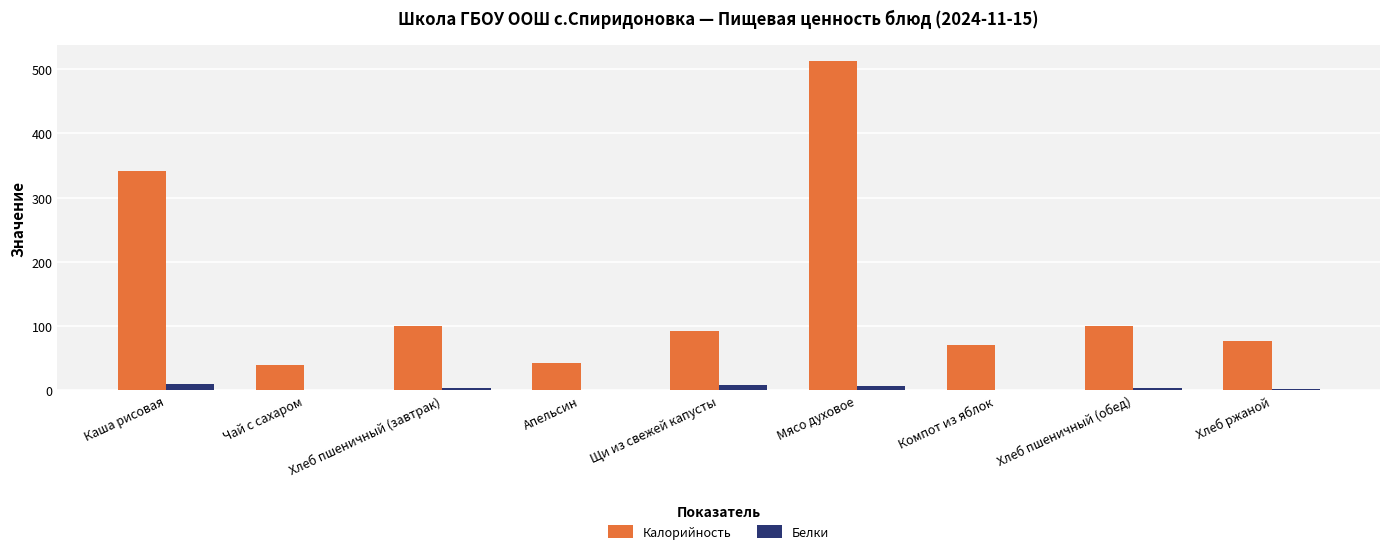

Which series has the largest total across all categories?

Калорийность